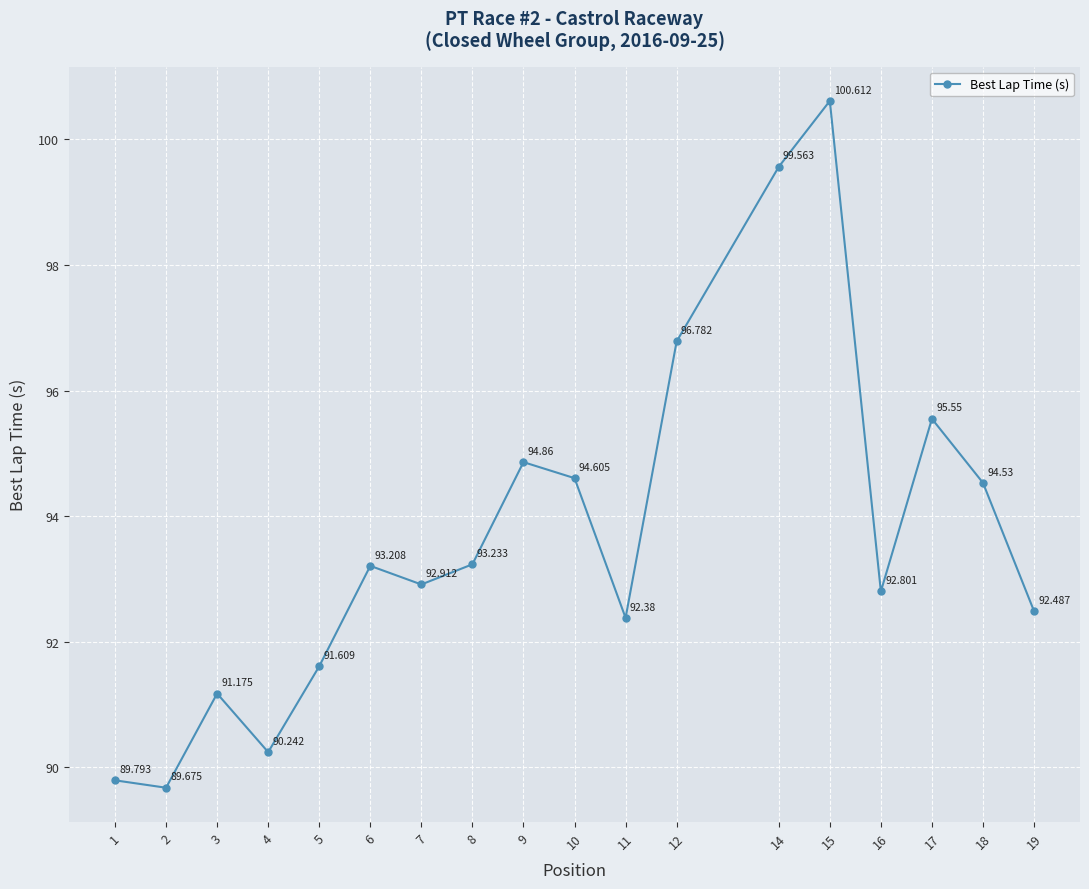

True or false: there are more than 1 points higher than both neighbors.

True